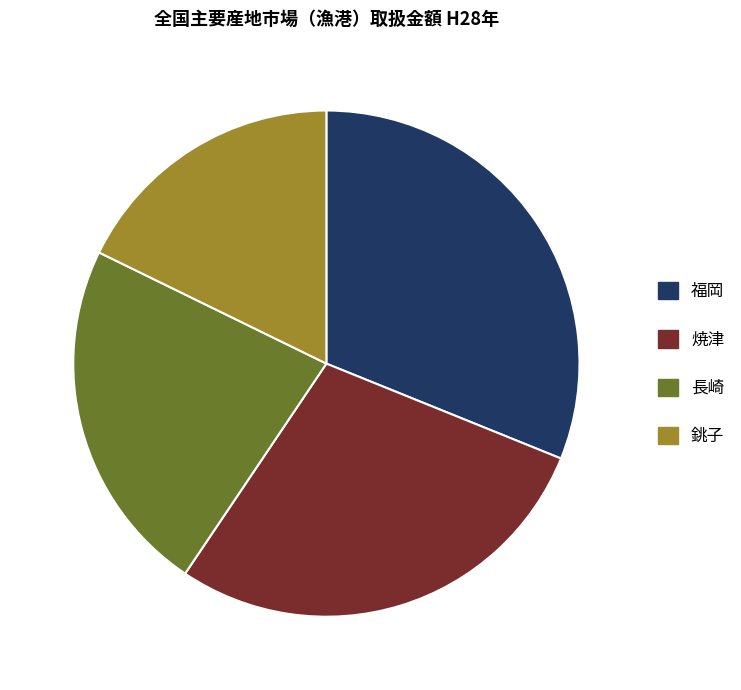

True or false: 福岡 accounts for 39% of the total.

False